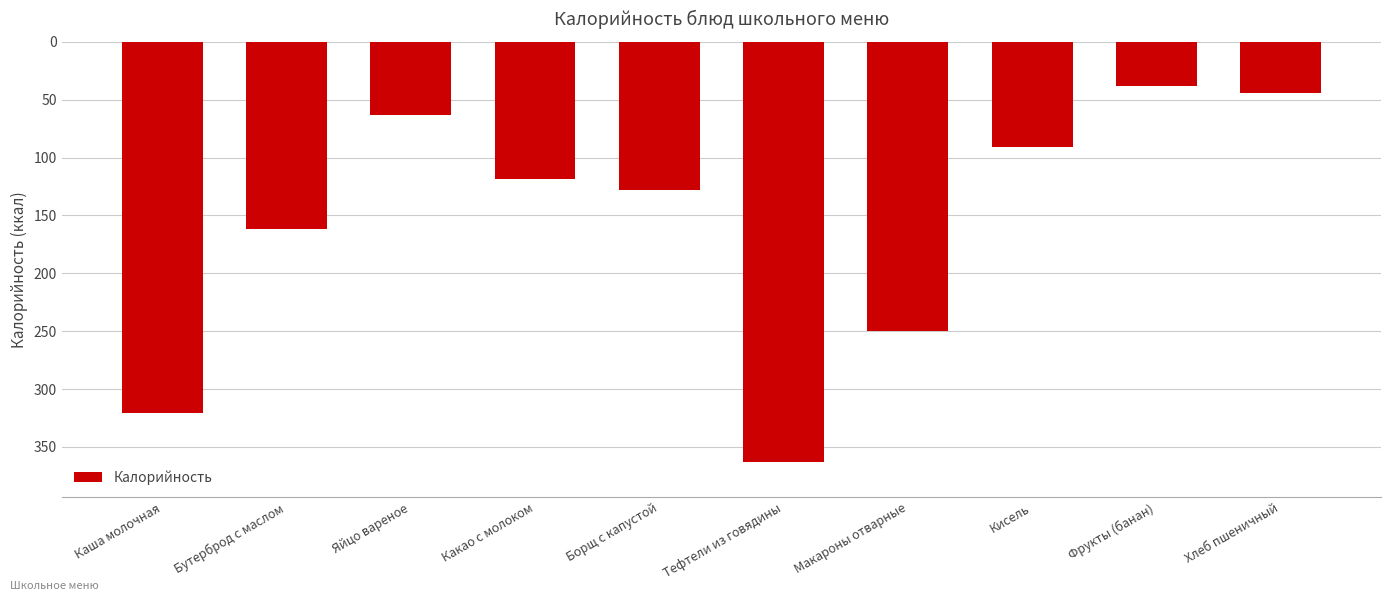

What is the label of the 10th bar from the right?

Каша молочная